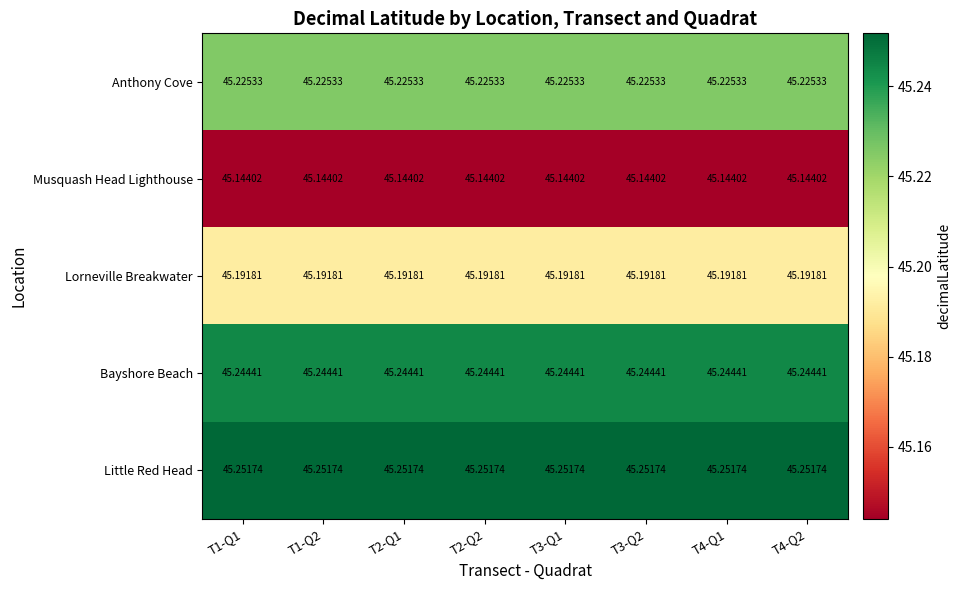

Which series has the largest total across all categories?

Little Red Head